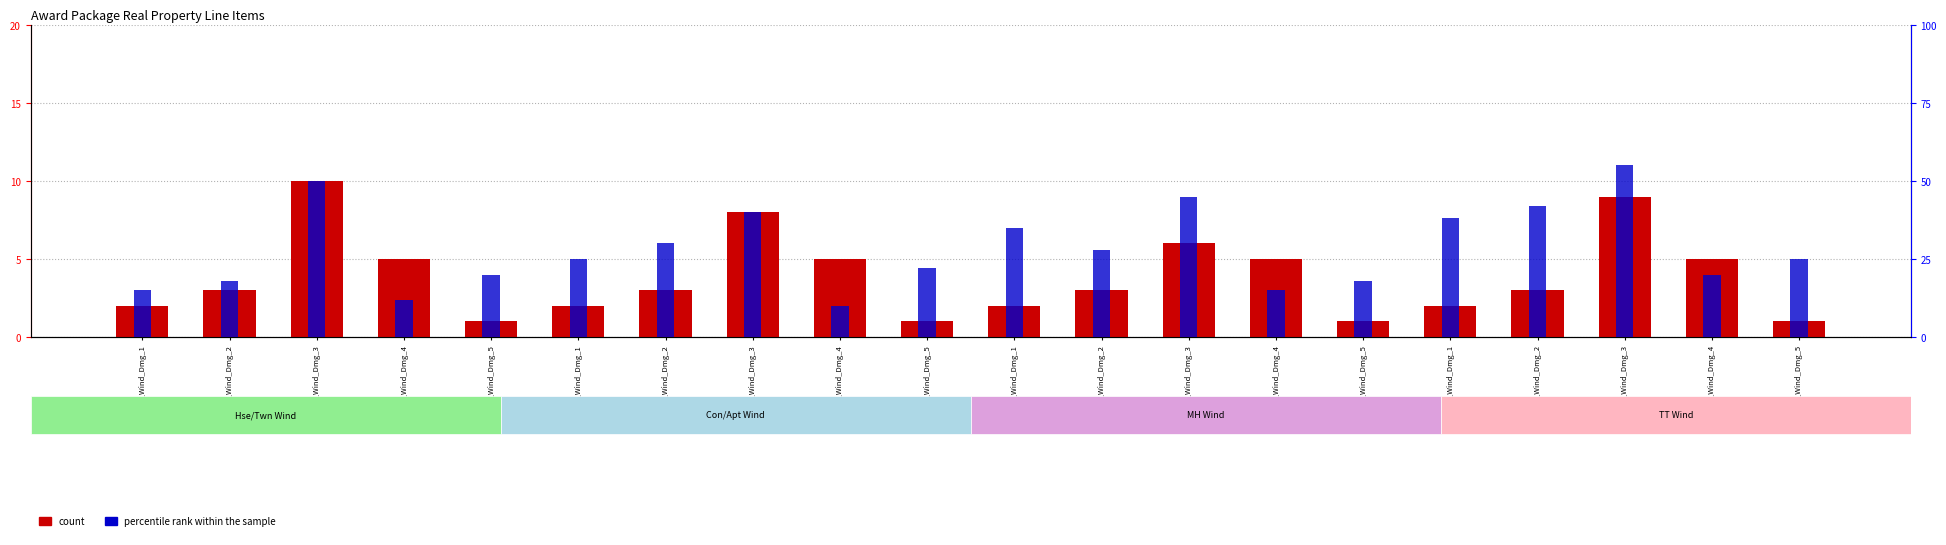

Count the number of categories in the chart.

20